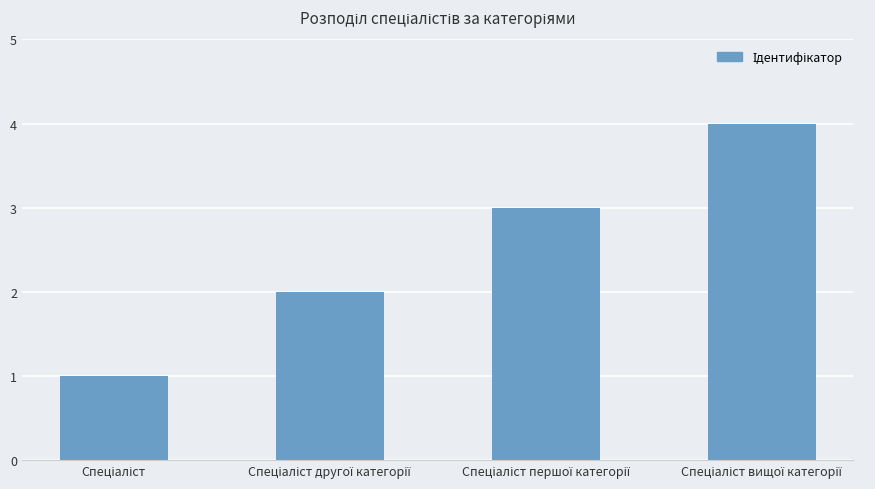

Does the chart contain any negative values?

No